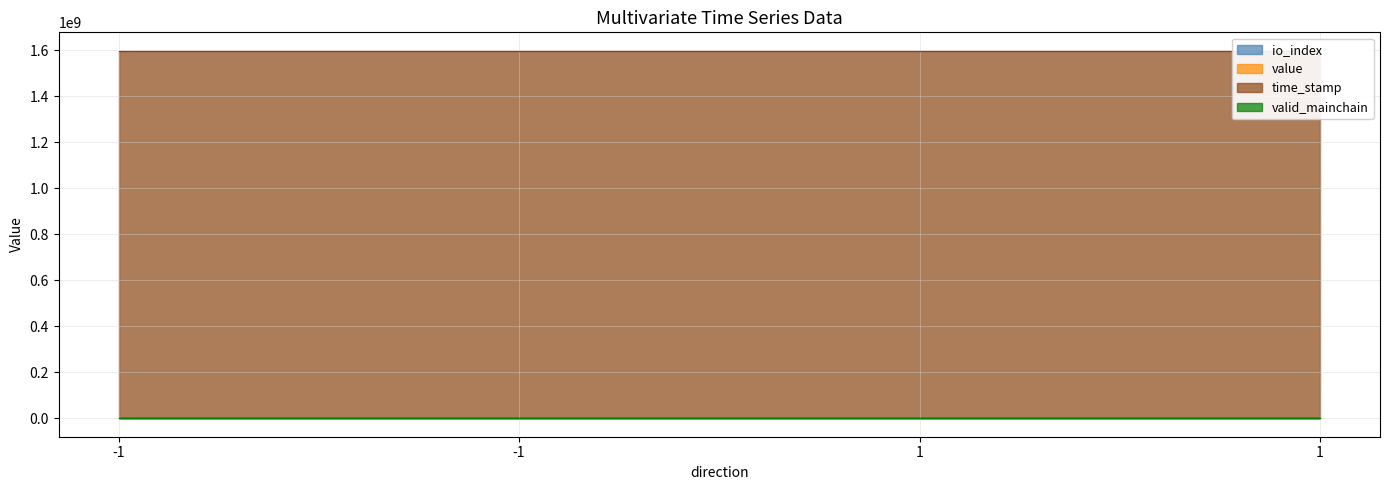

What is the value of the time_stamp point at the 3rd from the left?

1598951270.0